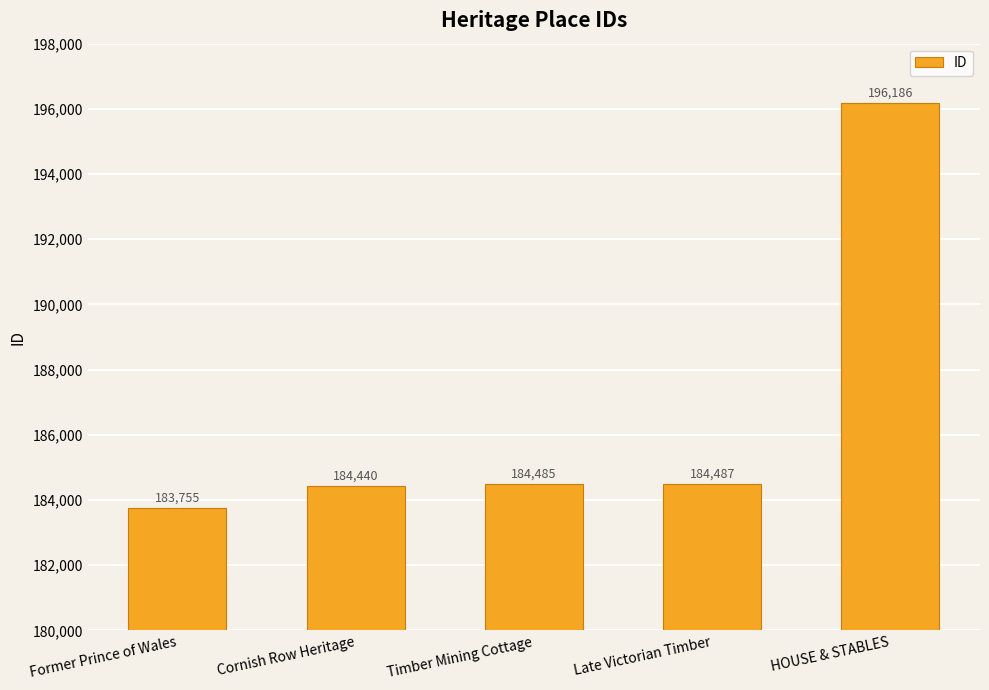

The chart shows a value of 184440 at Cornish Row Heritage. True or false?

True